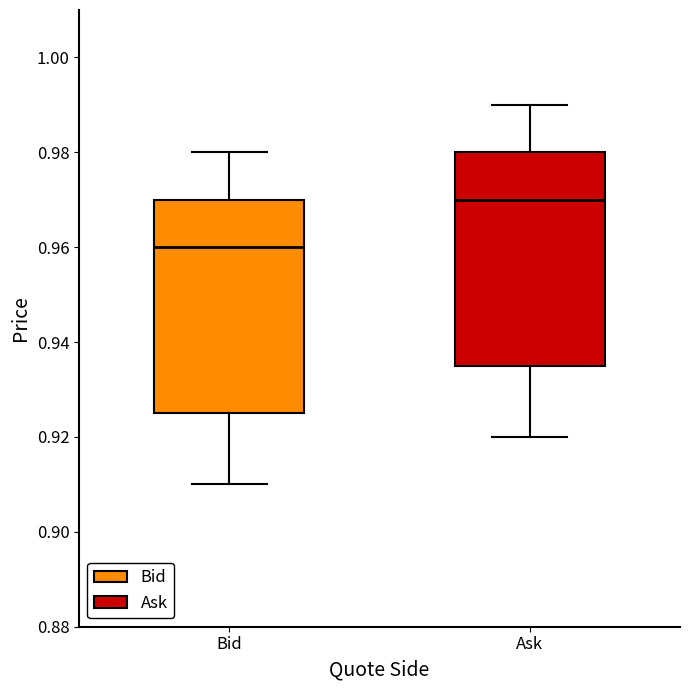

Where does the median line of the box for Bid sit on the y-axis? The values are not printed on the chart, so give them approximately, as read against the axis.

0.960